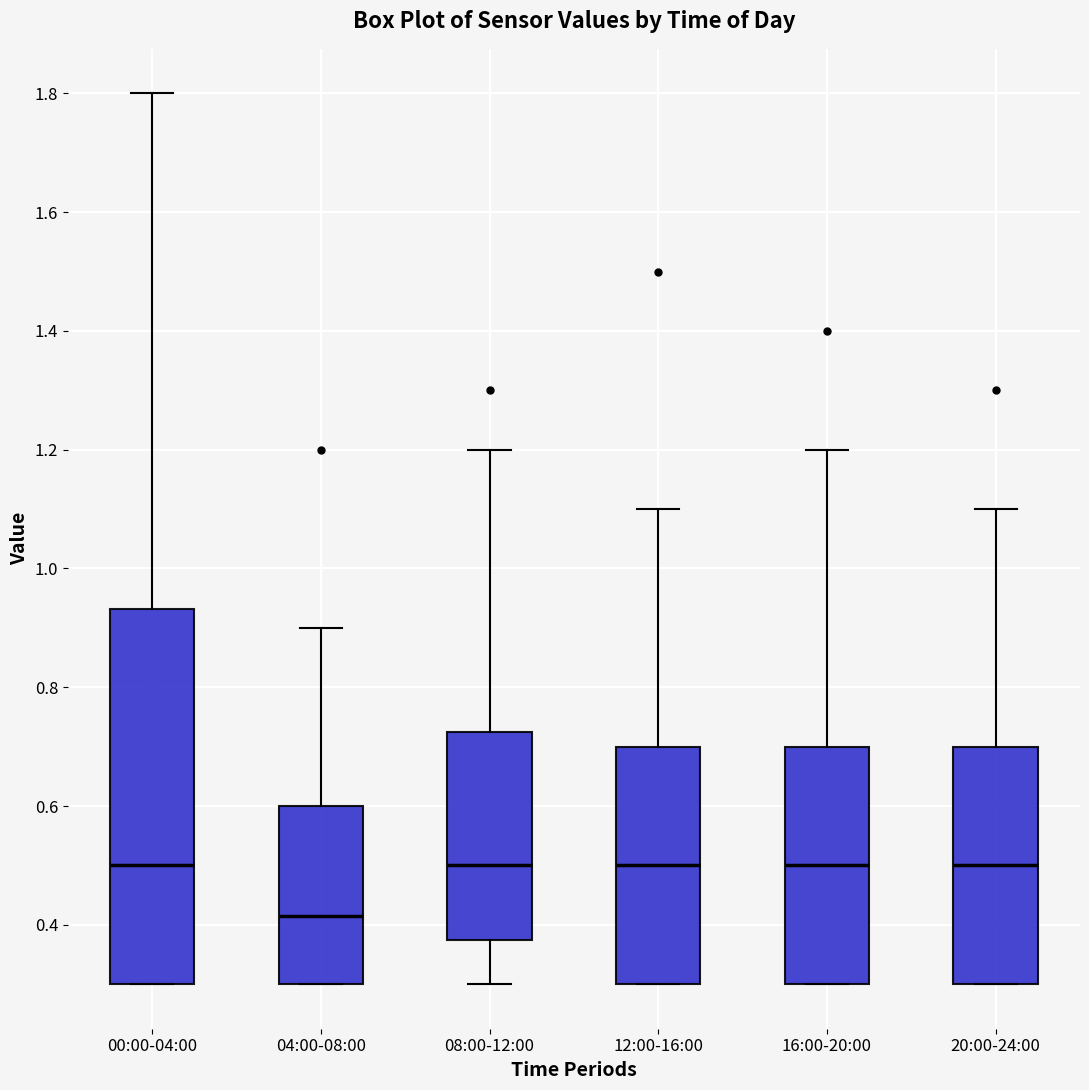

Reading left to right, read every box against the y-axis: the position of its median line, the range the box covers, and the ends of its whiskers. The values are not printed on the chart, so give them approximately, as read against the axis.

00:00-04:00: median 0.50, box 0.30 to 0.94, whiskers 0.30 to 1.80
04:00-08:00: median 0.42, box 0.30 to 0.60, whiskers 0.30 to 0.90
08:00-12:00: median 0.50, box 0.38 to 0.72, whiskers 0.30 to 1.20
12:00-16:00: median 0.50, box 0.30 to 0.70, whiskers 0.30 to 1.10
16:00-20:00: median 0.50, box 0.30 to 0.70, whiskers 0.30 to 1.20
20:00-24:00: median 0.50, box 0.30 to 0.70, whiskers 0.30 to 1.10